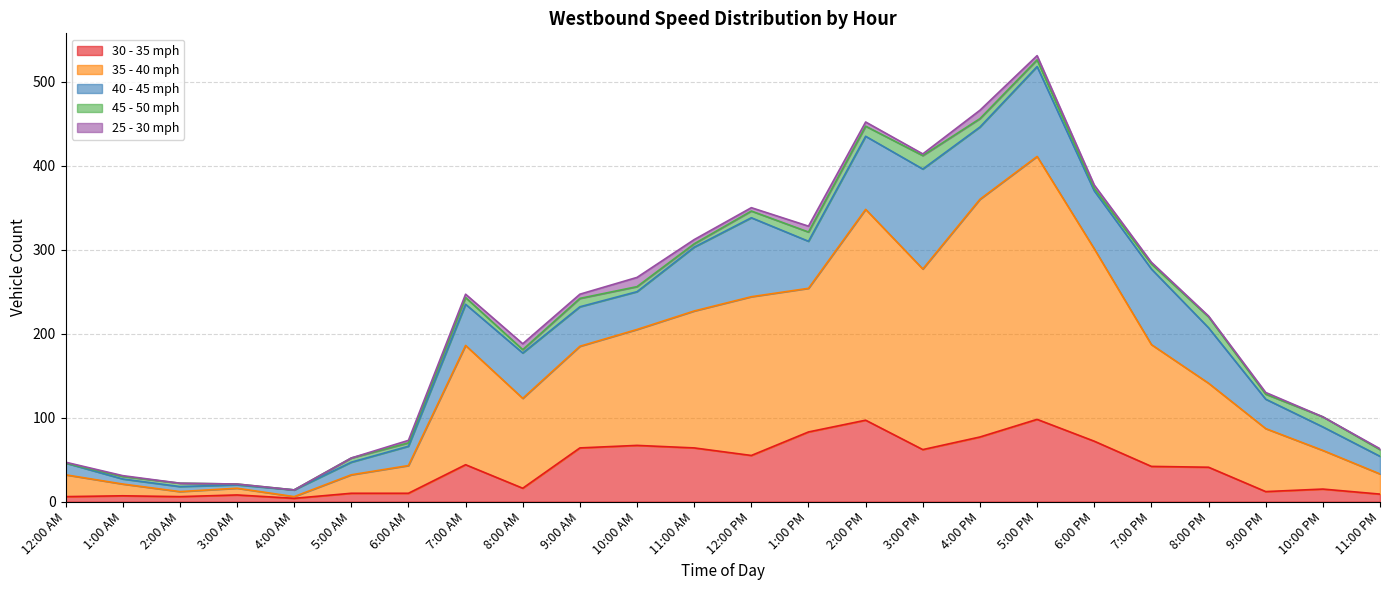

Rank the categories by 40 - 45 mph value from lowest to highest.

3:00 AM, 1:00 AM, 2:00 AM, 4:00 AM, 12:00 AM, 5:00 AM, 11:00 PM, 6:00 AM, 10:00 PM, 9:00 PM, 10:00 AM, 9:00 AM, 7:00 AM, 8:00 AM, 1:00 PM, 8:00 PM, 6:00 PM, 11:00 AM, 4:00 PM, 2:00 PM, 7:00 PM, 12:00 PM, 5:00 PM, 3:00 PM